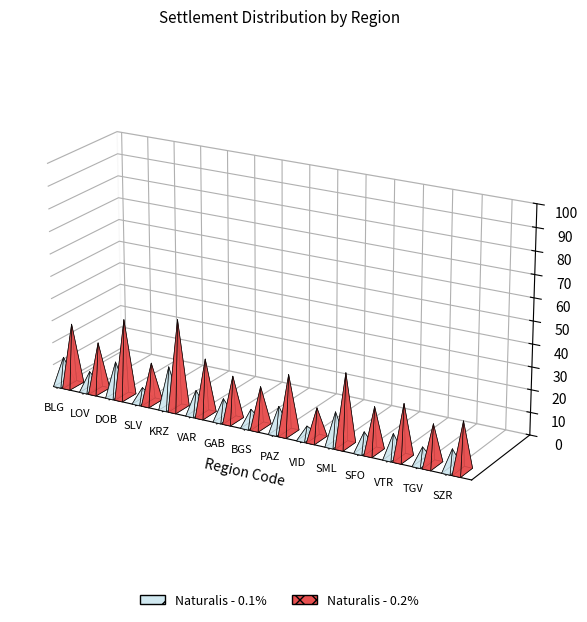

Is the value of Naturalis - 0.2% at KRZ greater than the value of Naturalis - 0.1% at SFO?

Yes